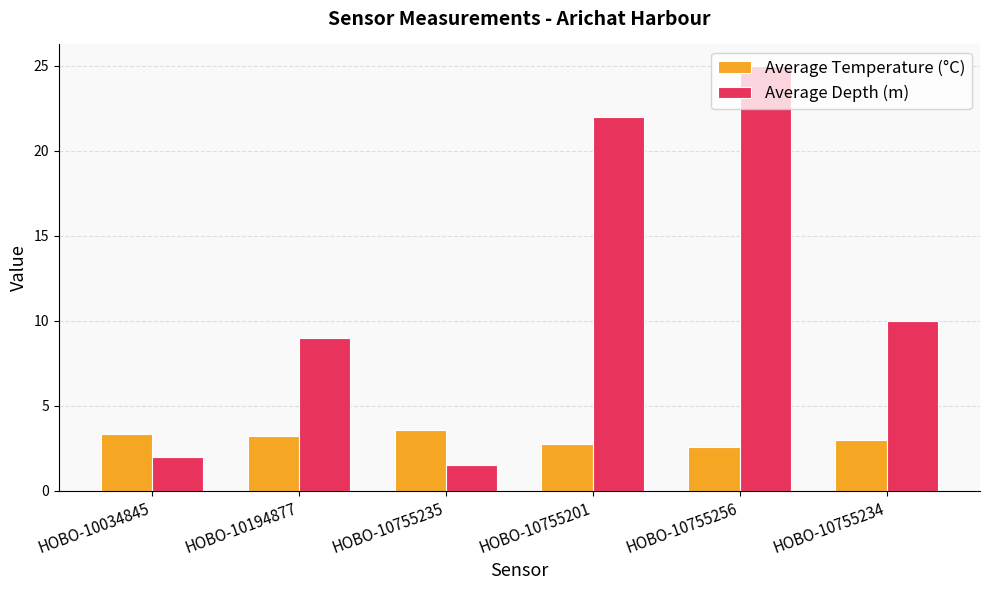

Rank the series by their maximum value, from highest to lowest.

Average Depth (m), Average Temperature (°C)